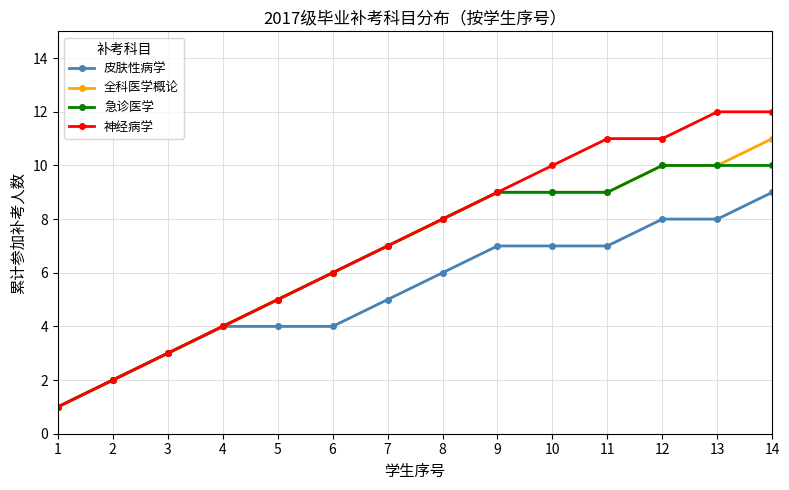

What is the total value across all series at 9?

34